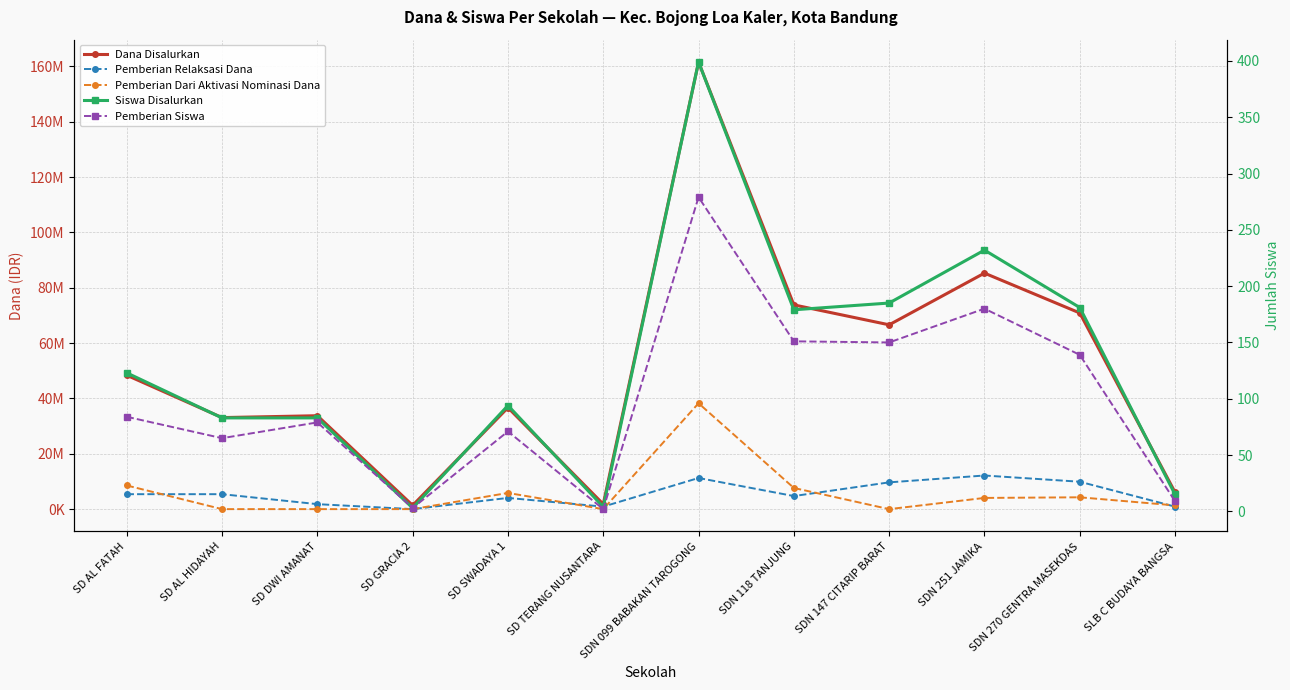

Reading right to left, extract all data points from this chart.

Dana Disalurkan: 6075000	70875000	85275000	66600000	73800000	161550000	1800000	36675000	1350000	33750000	33075000	48375000
Pemberian Relaksasi Dana: 900000	9900000	12150000	9675000	4725000	11250000	900000	4050000	0	1800000	5400000	5400000
Pemberian Dari Aktivasi Nominasi Dana: 1350000	4275000	4050000	0	7650000	38250000	0	5850000	0	0	0	8550000
Siswa Disalurkan: 15	181	232	185	179	399	4	94	3	83	83	123
Pemberian Siswa: 9	139	180	150	151	279	2	71	3	79	65	84